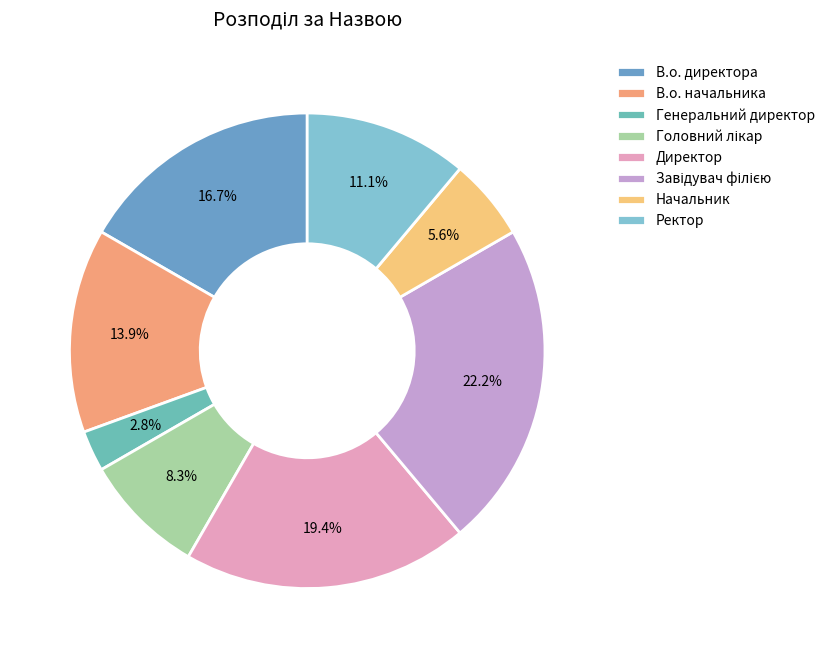

To the nearest percent, what is the combined percentage of В.о. начальника and Ректор?

25%